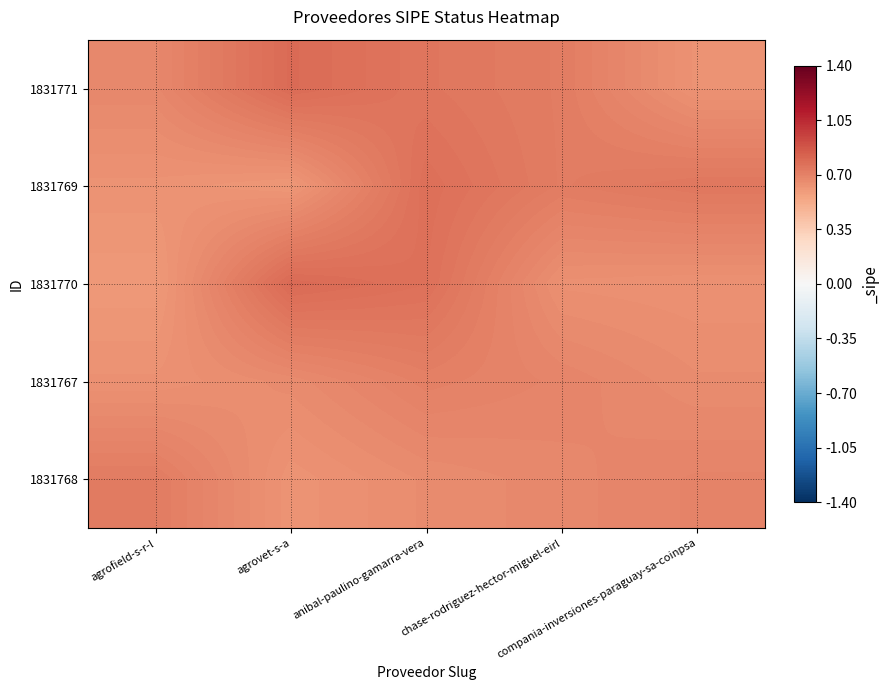

Reading left to right, list all the values displayed in this chart.

1831771: agrofield-s-r-l=0.7	agrovet-s-a=0.8	anibal-paulino-gamarra-vera=0.7	chase-rodriguez-hector-miguel-eirl=0.7	compania-inversiones-paraguay-sa-coinpsa=0.6
1831769: agrofield-s-r-l=0.6	agrovet-s-a=0.6	anibal-paulino-gamarra-vera=0.8	chase-rodriguez-hector-miguel-eirl=0.7	compania-inversiones-paraguay-sa-coinpsa=0.7
1831770: agrofield-s-r-l=0.6	agrovet-s-a=0.8	anibal-paulino-gamarra-vera=0.8	chase-rodriguez-hector-miguel-eirl=0.6	compania-inversiones-paraguay-sa-coinpsa=0.6
1831767: agrofield-s-r-l=0.6	agrovet-s-a=0.7	anibal-paulino-gamarra-vera=0.7	chase-rodriguez-hector-miguel-eirl=0.7	compania-inversiones-paraguay-sa-coinpsa=0.7
1831768: agrofield-s-r-l=0.7	agrovet-s-a=0.6	anibal-paulino-gamarra-vera=0.7	chase-rodriguez-hector-miguel-eirl=0.7	compania-inversiones-paraguay-sa-coinpsa=0.7